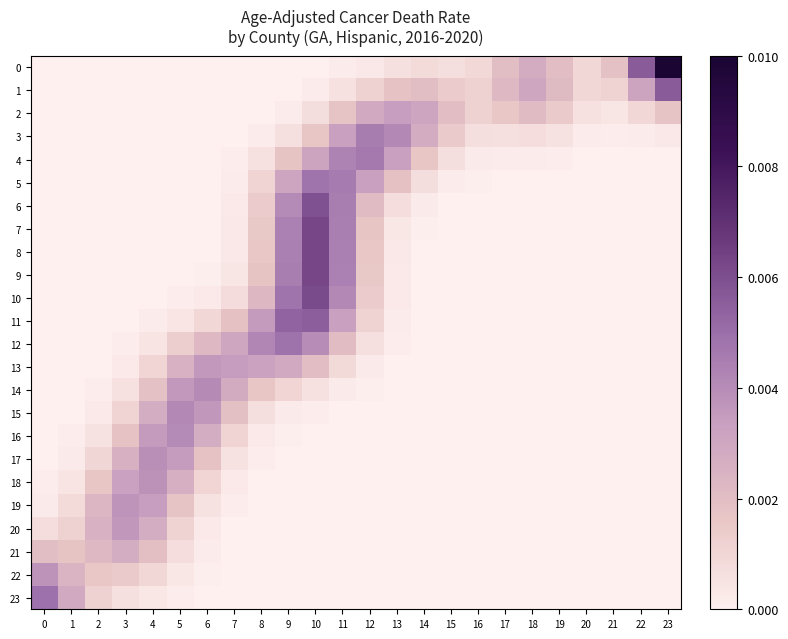

Which series changed the most between 1 and 11?

5